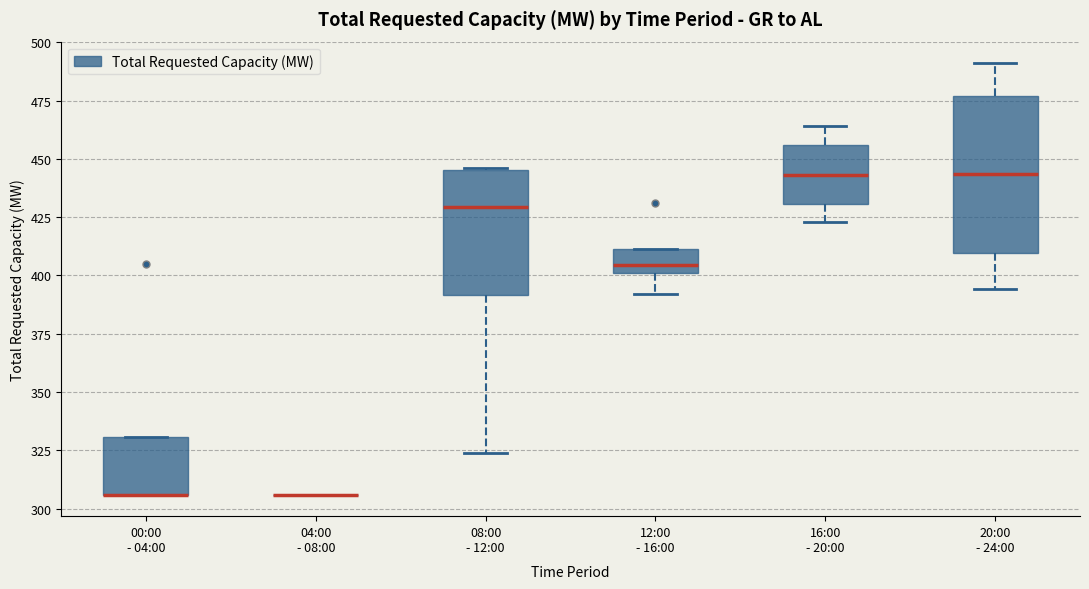

Reading left to right, transcribe this box plot: for each box, give where its median line is, the range the box spans, and where its two whiskers end, as read against the y-axis. The values are not printed on the chart, so give them approximately, as read against the axis.

00:00 - 04:00: median 305 (drawn on the box's lower edge), box 305 to 330, whiskers 305 to 330
04:00 - 08:00: box collapsed to a line at 305, whiskers 305 to 305
08:00 - 12:00: median 430, box 390 to 445, whiskers 325 to 445
12:00 - 16:00: median 405, box 400 to 410, whiskers 390 to 410
16:00 - 20:00: median 445, box 430 to 455, whiskers 425 to 465
20:00 - 24:00: median 445, box 410 to 475, whiskers 395 to 490